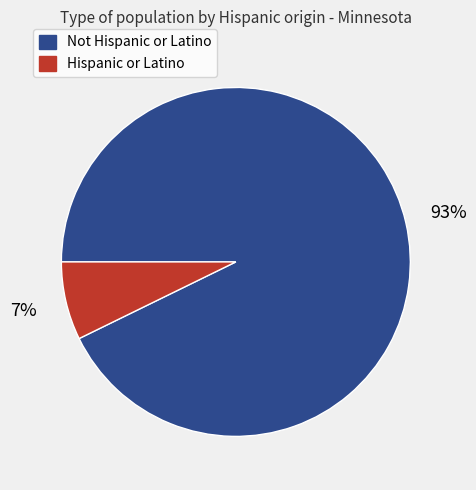

To the nearest percent, what is the combined percentage of Hispanic or Latino and Not Hispanic or Latino?

100%